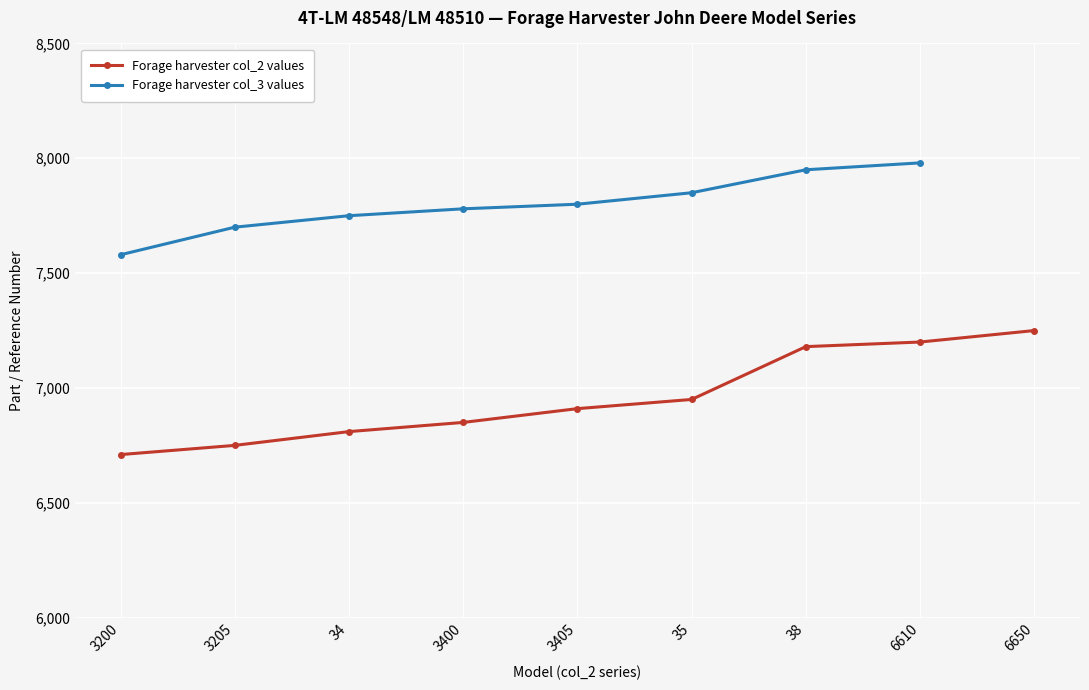

What is the difference between the maximum and minimum values?

540